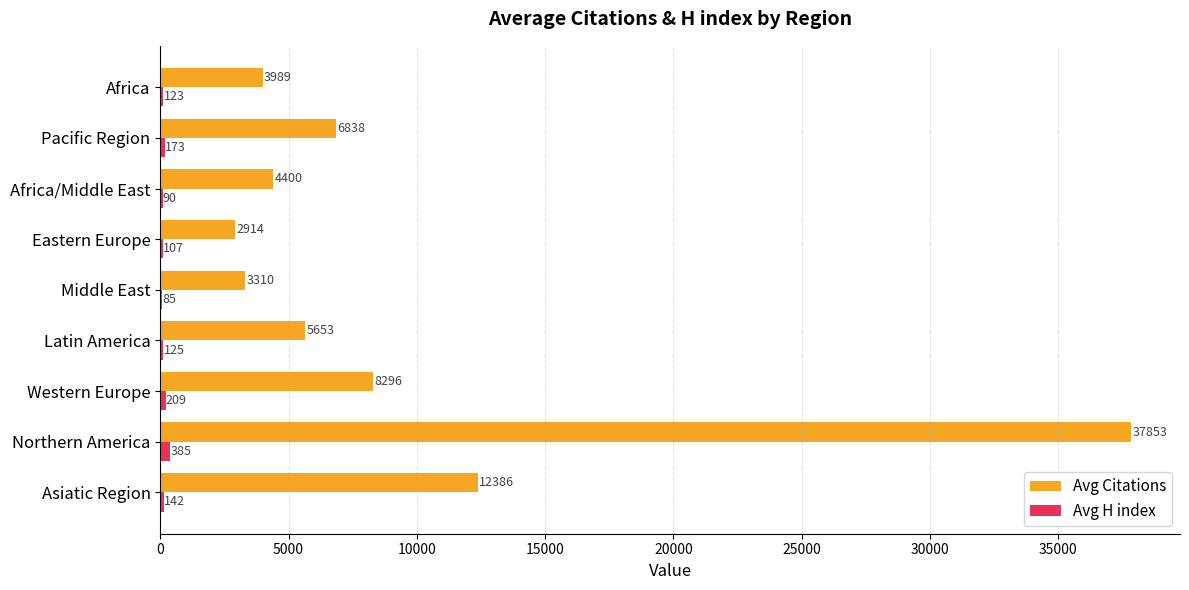

Is it true that Avg Citations equals 21424.7 at Asiatic Region?

False